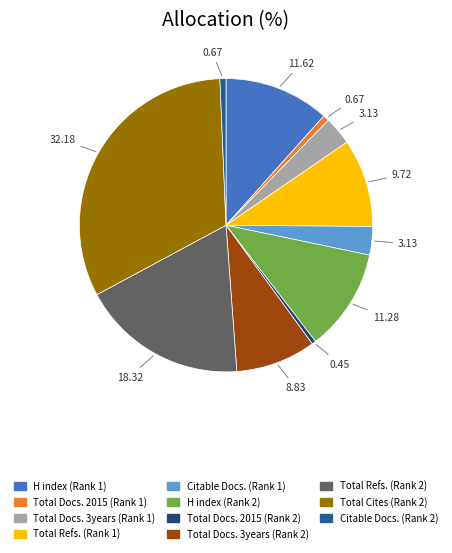

Between Citable Docs. (Rank 2) and Citable Docs. (Rank 1), which is larger?

Citable Docs. (Rank 1)